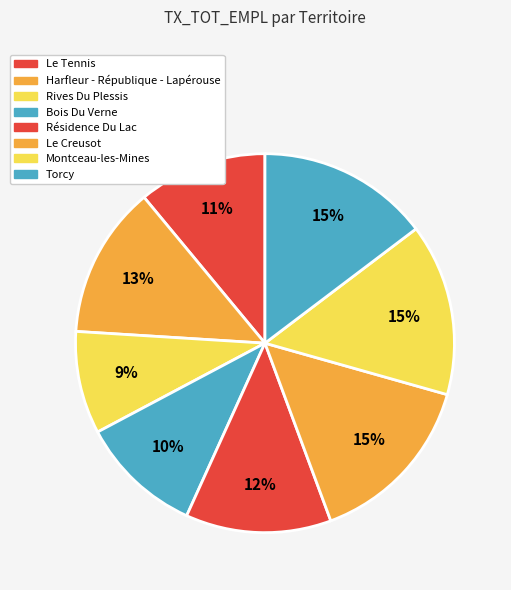

Does any single category account for the majority?

No